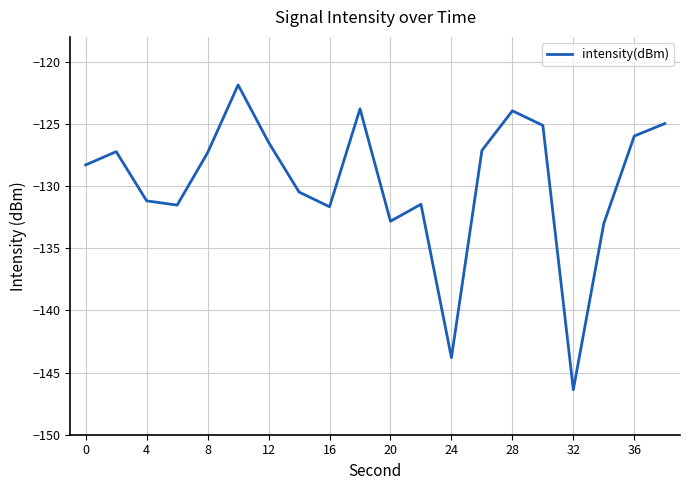

What is the difference between the maximum and minimum values?

24.5